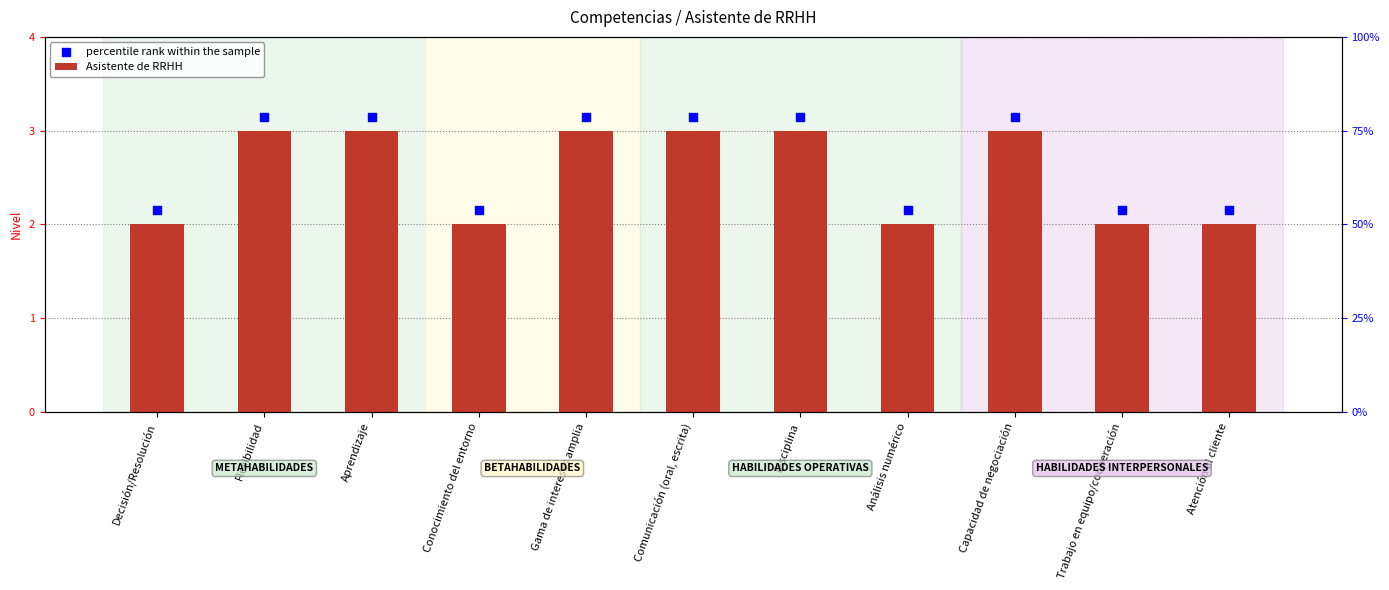

Which series has the widest spread of Y values?

Asistente de RRHH